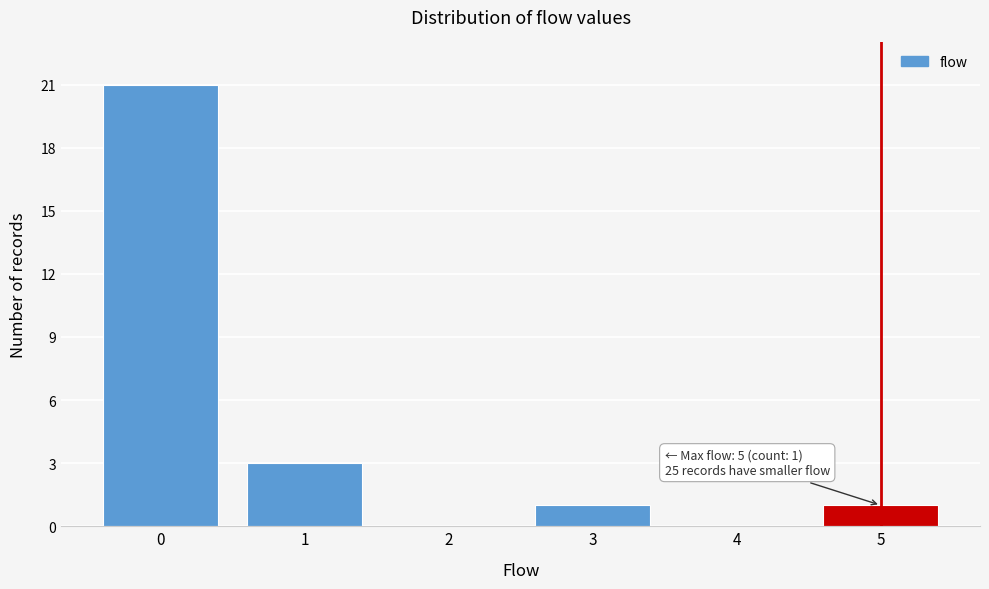

Reading right to left, what are all the values shown in this chart?

5=1	4=0	3=1	2=0	1=3	0=21